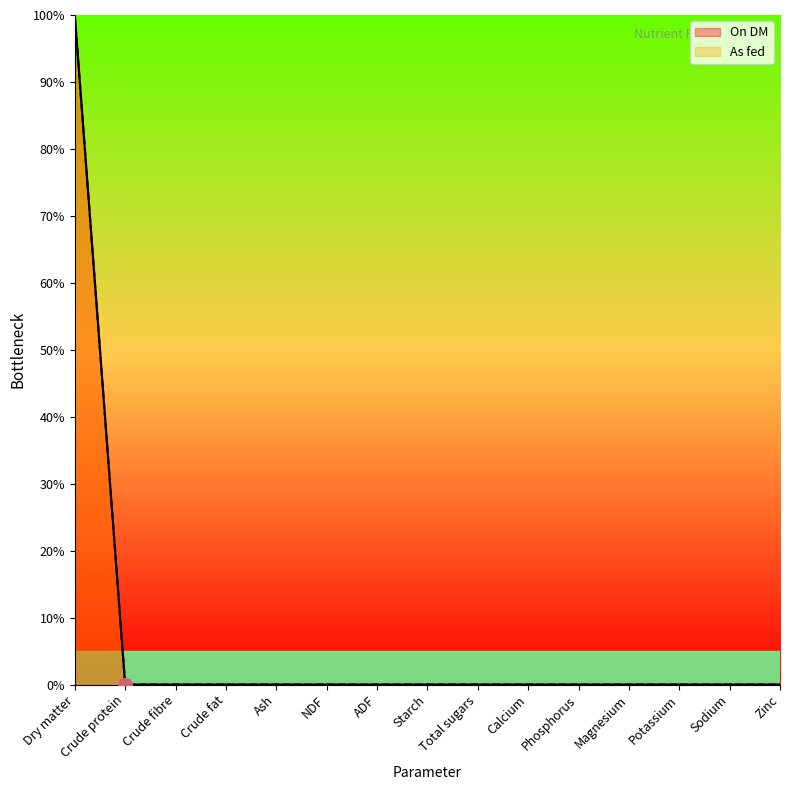

What is the average value of the On DM series?

6.7